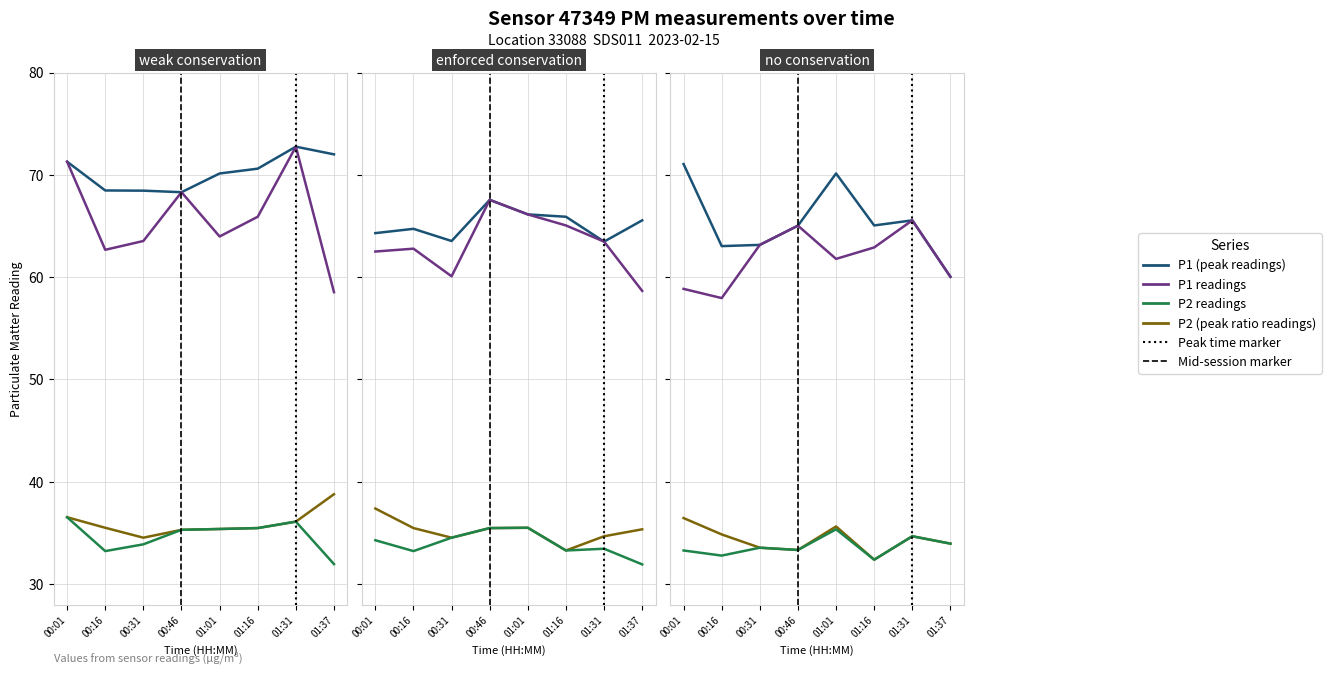

How many data points in P2 (peak ratio readings) are less than 34?

4